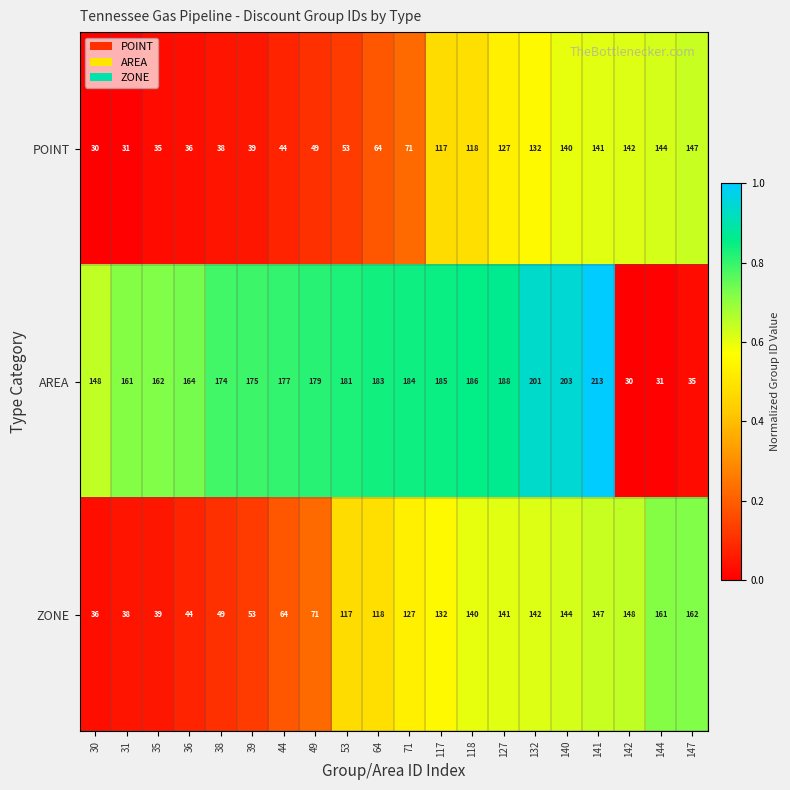

What is the difference between the highest and lowest values at 140?

63